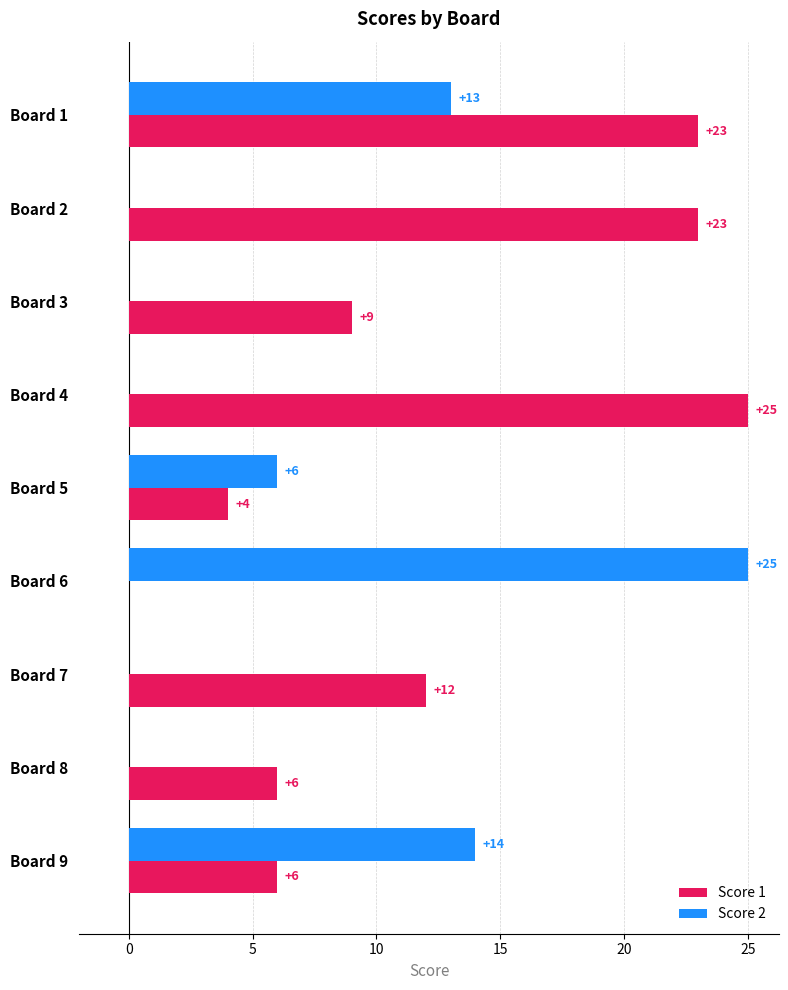

At which category is the sum across all series the highest?

Board 1